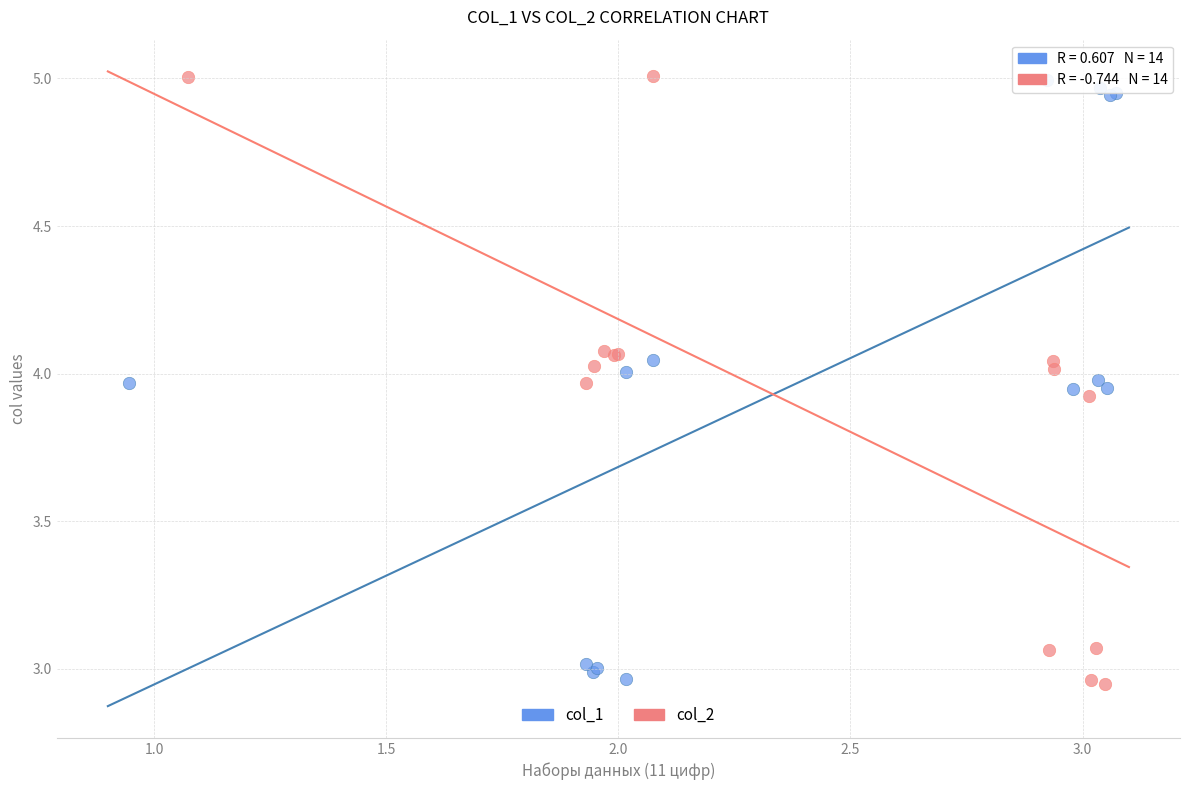

What are all the series names shown in the legend?

col_1, col_2